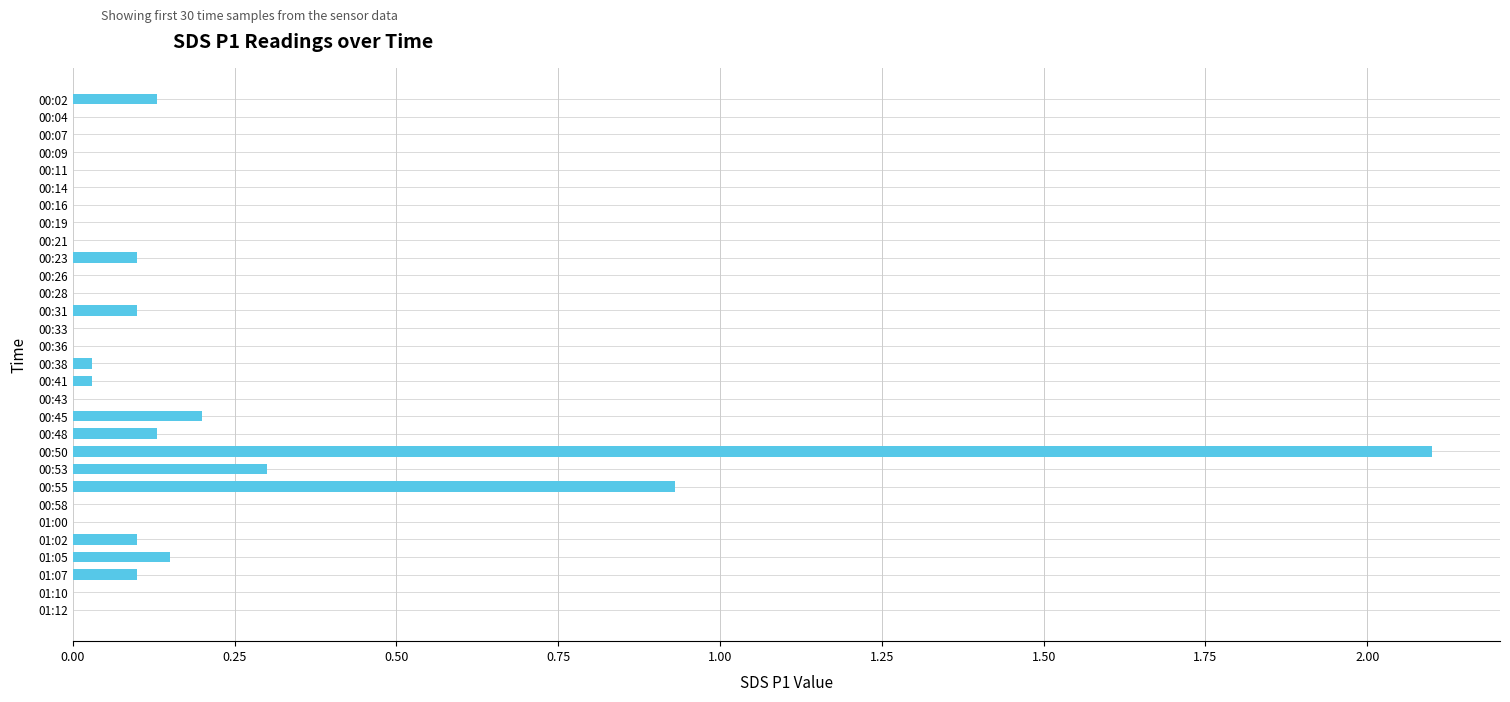

True or false: the data shows 0.0 at 01:00.

True